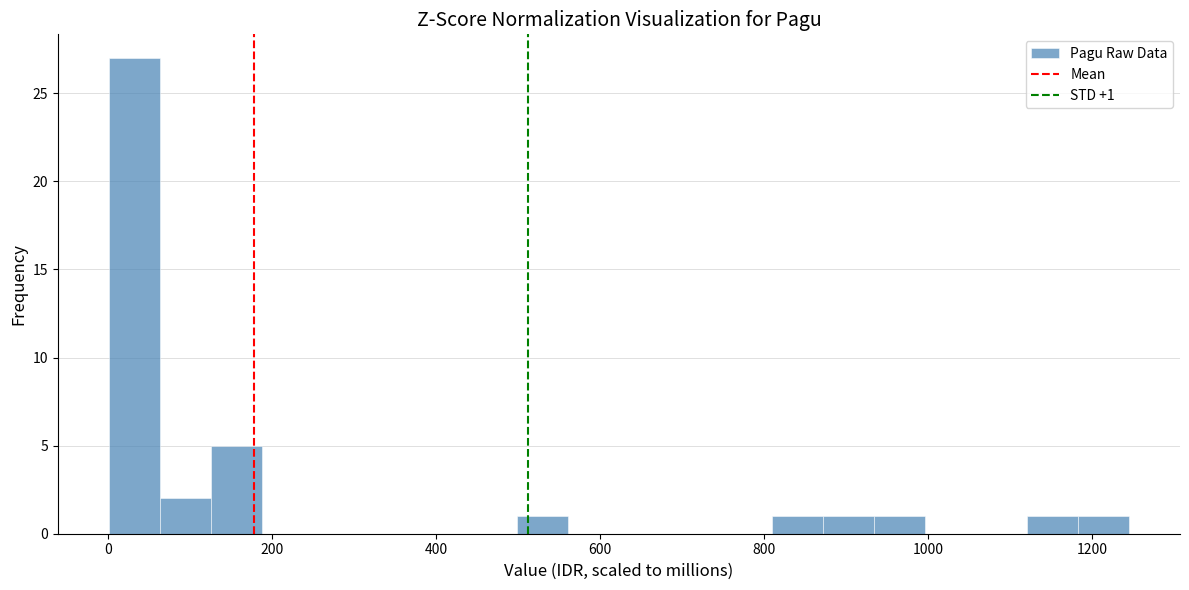

Around what value on the x-axis is the tallest bar? Give the approximate position of its centre, as read against the axis.

40